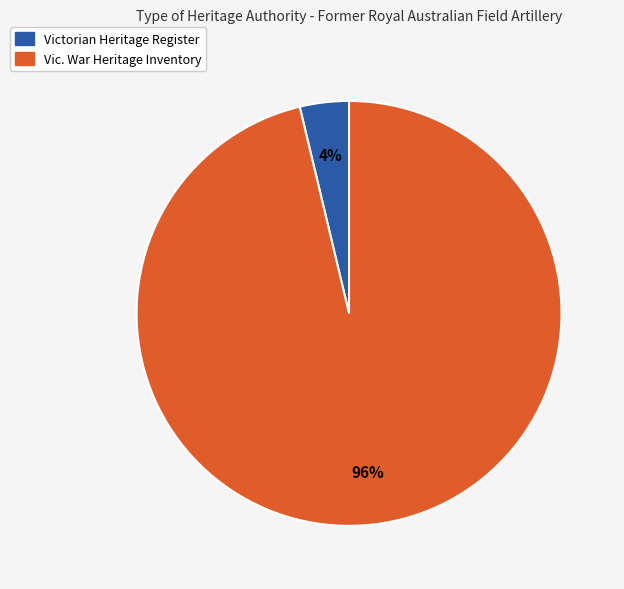

Is there a majority slice in this chart?

Yes